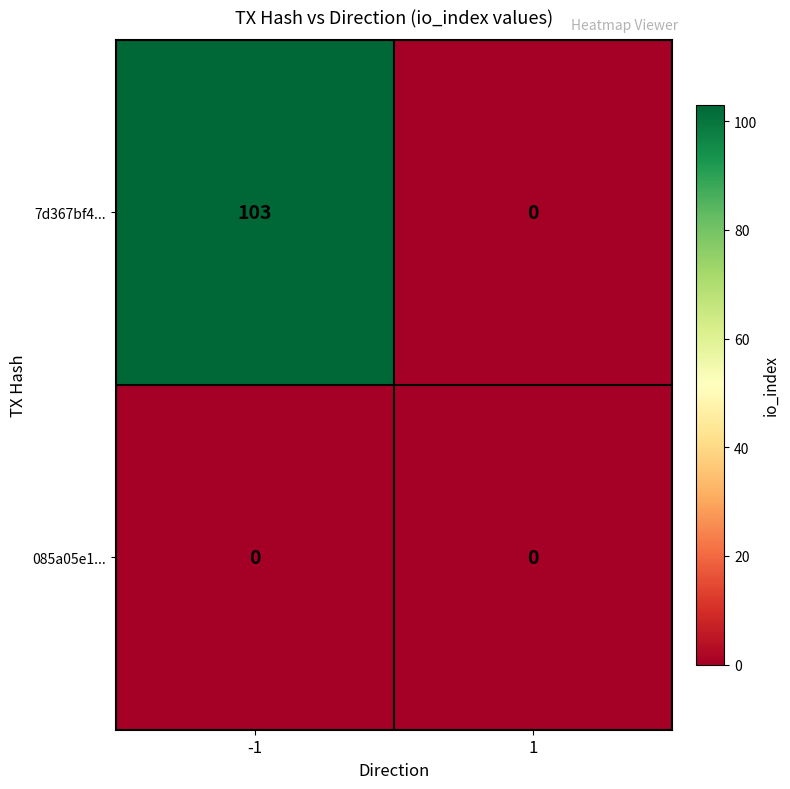

Which category has the highest value across all series?

-1